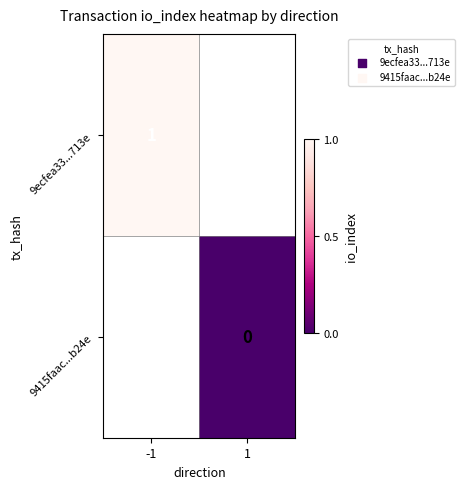

Is it true that 9ecfea33...713e equals 2 at -1?

False